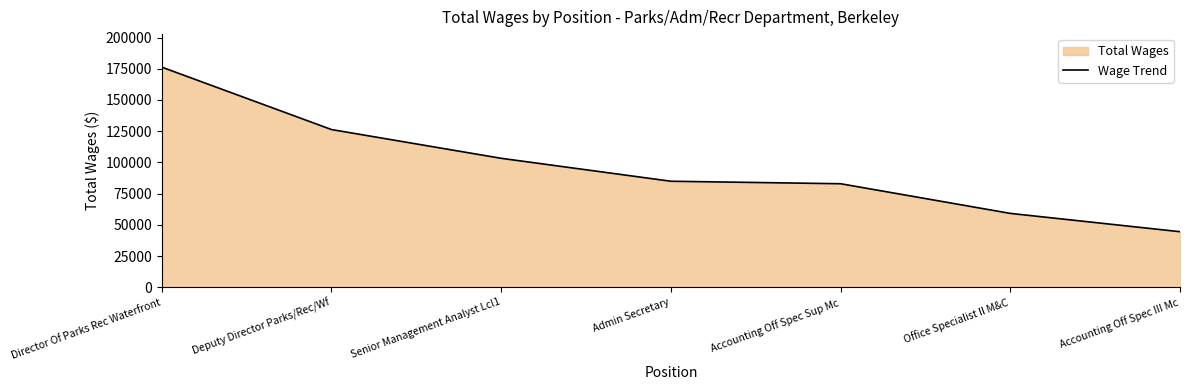

Does the chart have visible grid lines?

No